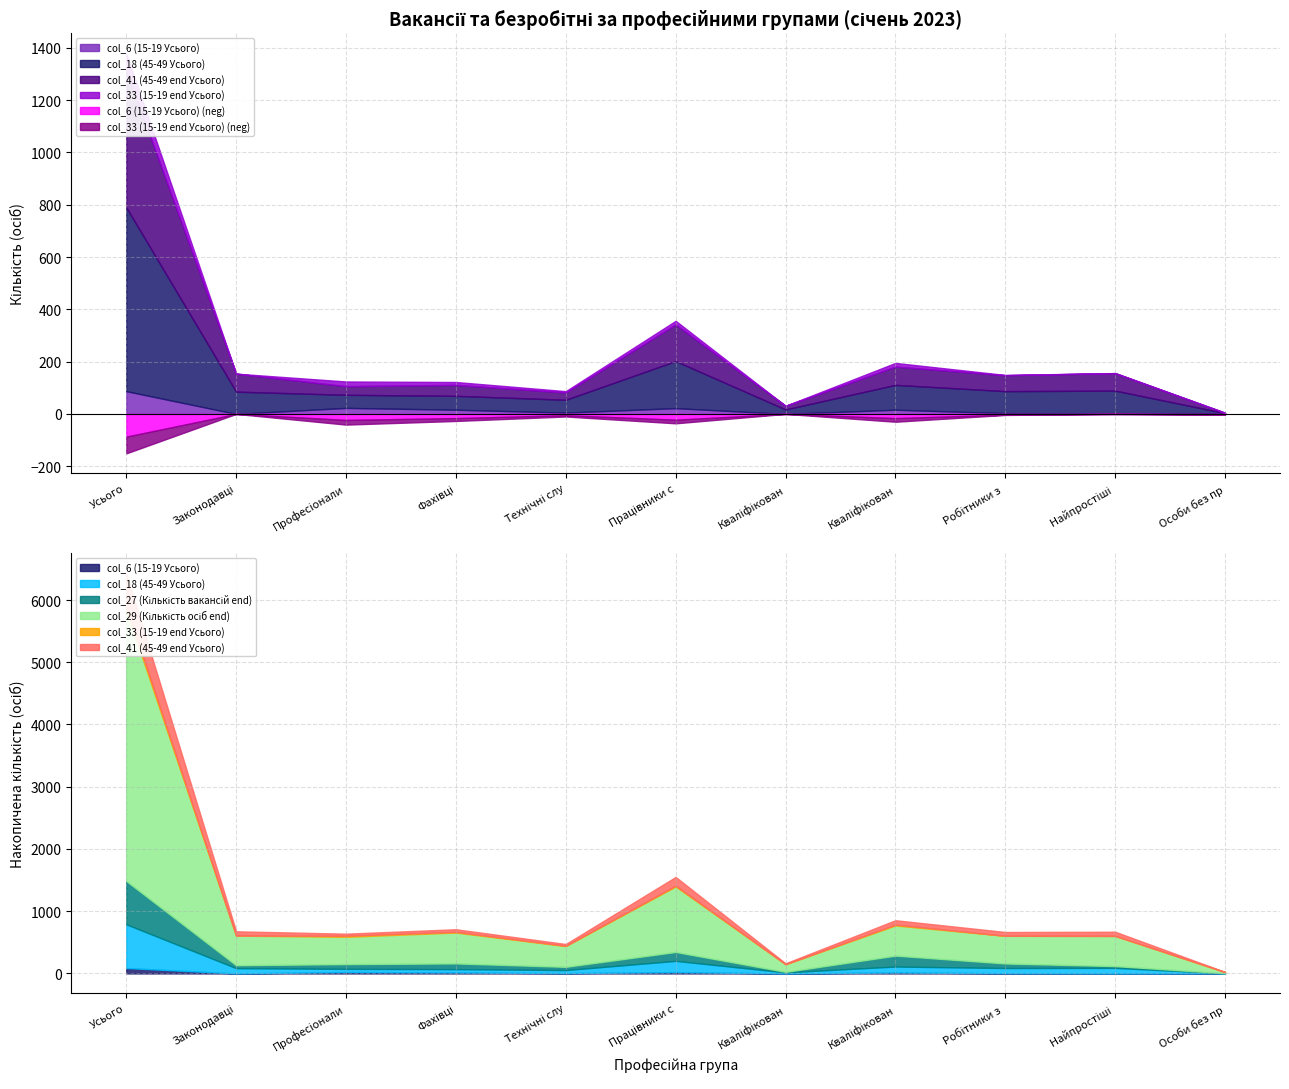

What are all the series names shown in the legend?

col_6 (15-19 Усього), col_18 (45-49 Усього), col_27 (Кількість вакансій end), col_29 (Кількість осіб end), col_33 (15-19 end Усього), col_41 (45-49 end Усього)